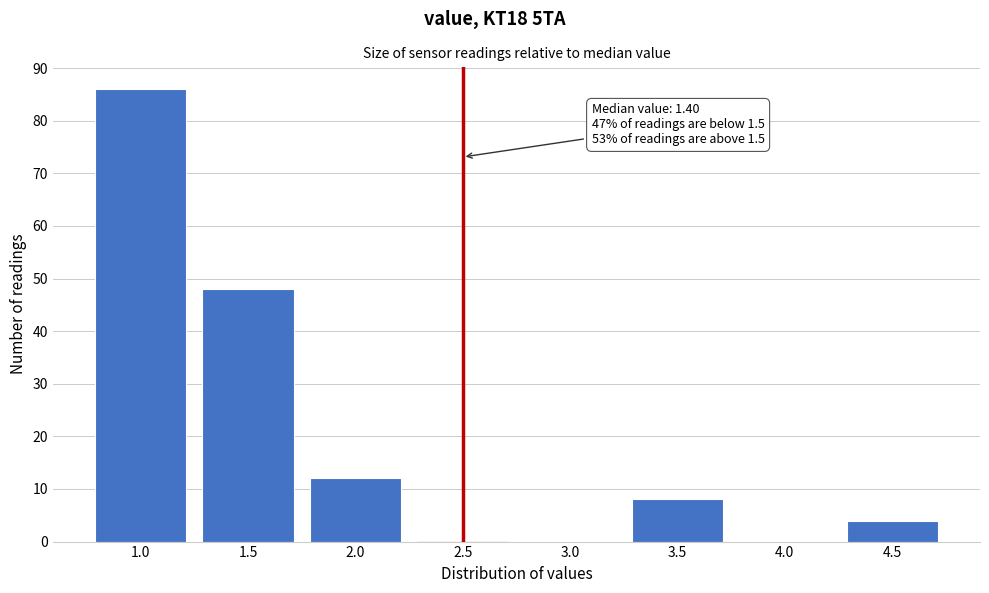

Reading left to right, what are all the values shown in this chart?

1.0=86	1.5=48	2.0=12	2.5=0	3.0=0	3.5=8	4.0=0	4.5=4